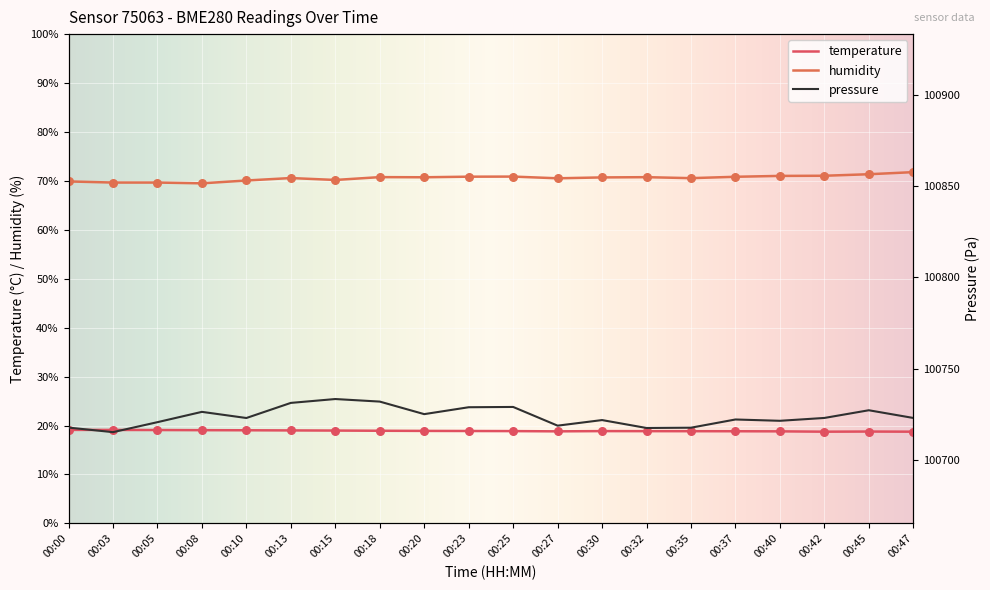

What is the total value across all series at 00:10?

100812.1